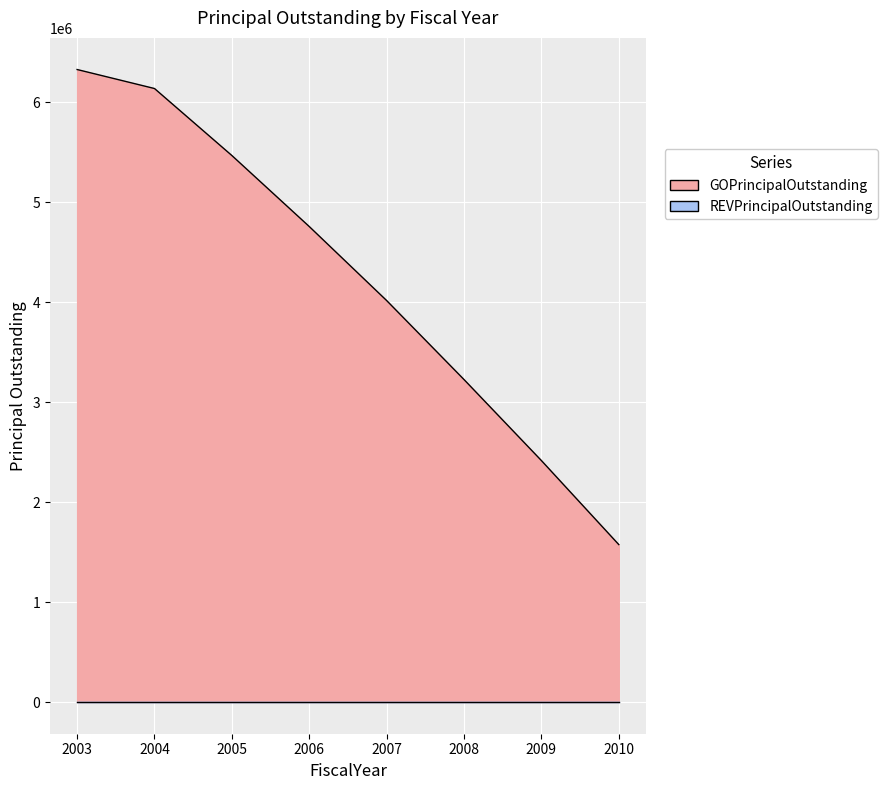

Reading left to right, transcribe all the data shown in this chart.

2003=6325000	2004=6135000	2005=5465000	2006=4755000	2007=4015000	2008=3225000	2009=2415000	2010=1575000